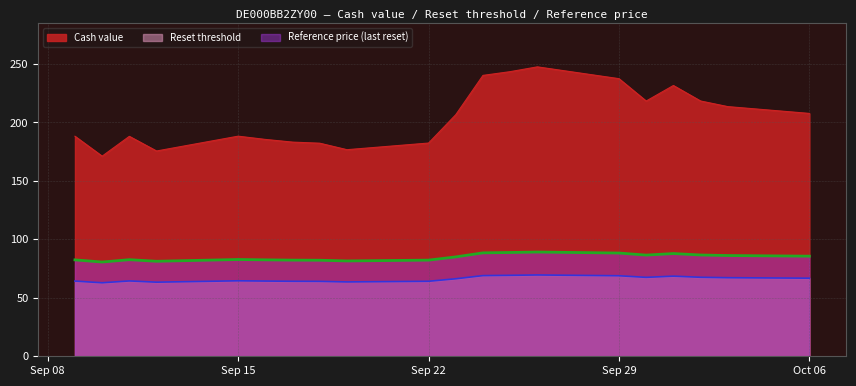

Which series changed the most between 2025-10-01 and 2025-09-17?

Cash value